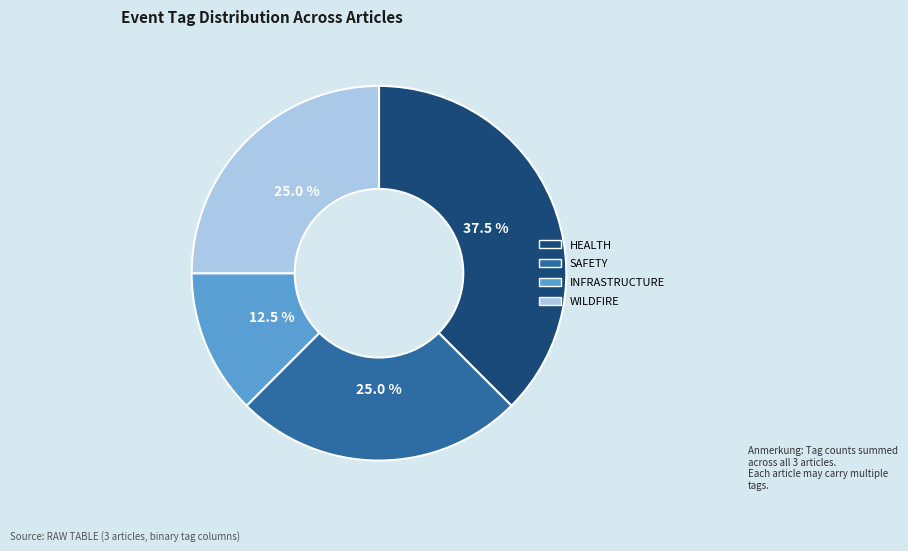

Does any single category account for the majority?

No